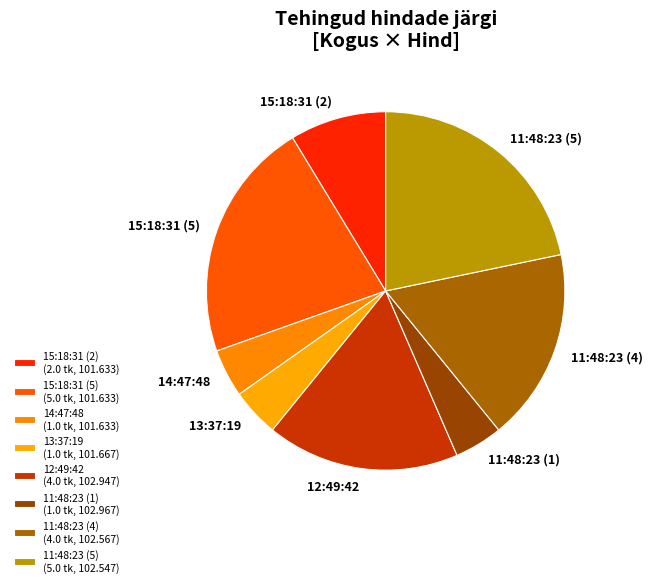

Count the number of slices in the pie.

8